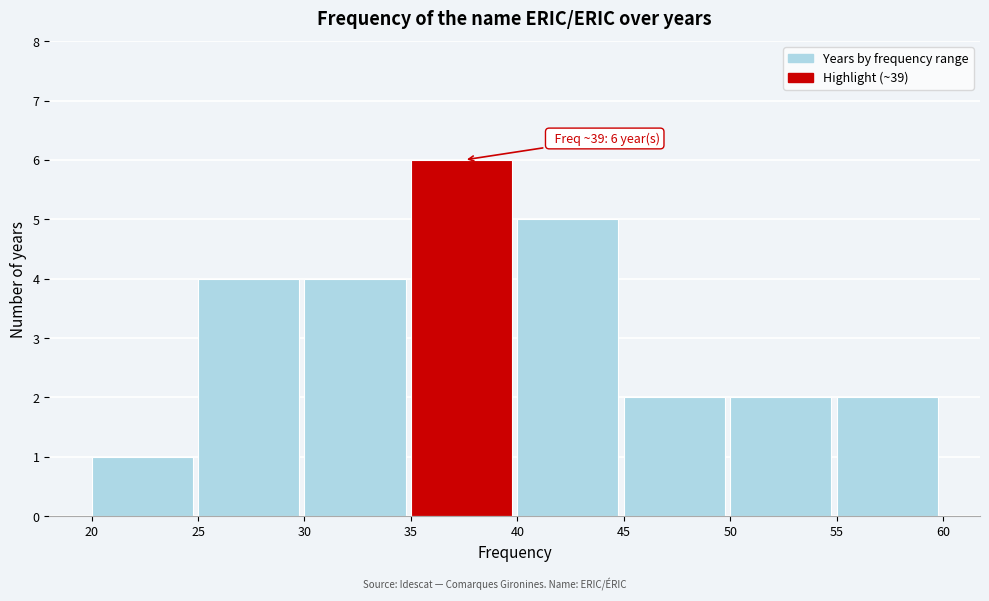

Over which range of the x-axis is the bar tallest?

35 to 40